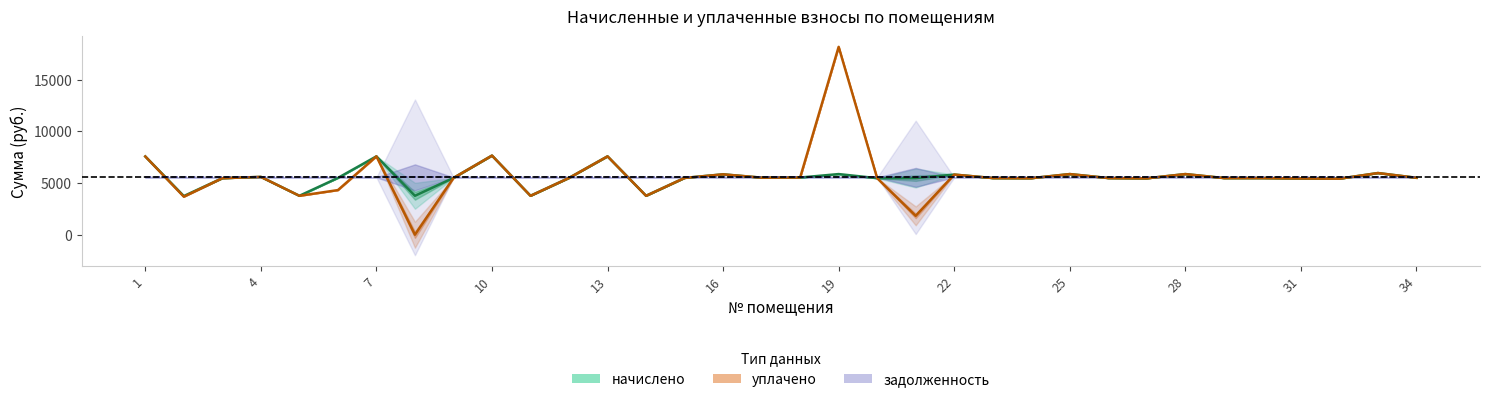

Reading right to left, extract all data points from this chart.

начислено: 5502.1	5961.6	5415.1	5440.0	5477.2	5477.2	5862.2	5452.6	5477.2	5862.2	5464.8	5477.2	5812.6	5477.2	5464.8	5862.2	5526.9	5514.5	5837.4	5489.6	3763.3	7576.2	5489.6	3763.3	7650.7	5489.6	3763.3	7576.2	5489.6	3763.3	5589.0	5464.8	3738.4	7563.8
уплачено: 5502.1	5961.6	5415.1	5440.0	5477.2	5477.2	5862.2	5452.6	5477.2	5862.2	5464.8	5477.2	5812.6	1825.7	5464.8	18160.2	5526.9	5514.5	5837.4	5489.6	3763.3	7576.2	5489.6	3763.3	7650.7	5489.6	0.0	7576.2	4313.9	3763.3	5589.0	5464.8	3678.2	7563.8
задолженность (среднее): 5545.2	5545.2	5545.2	5545.2	5545.2	5545.2	5545.2	5545.2	5545.2	5545.2	5545.2	5545.2	5545.2	5545.2	5545.2	5545.2	5545.2	5545.2	5545.2	5545.2	5545.2	5545.2	5545.2	5545.2	5545.2	5545.2	5545.2	5545.2	5545.2	5545.2	5545.2	5545.2	5545.2	5545.2